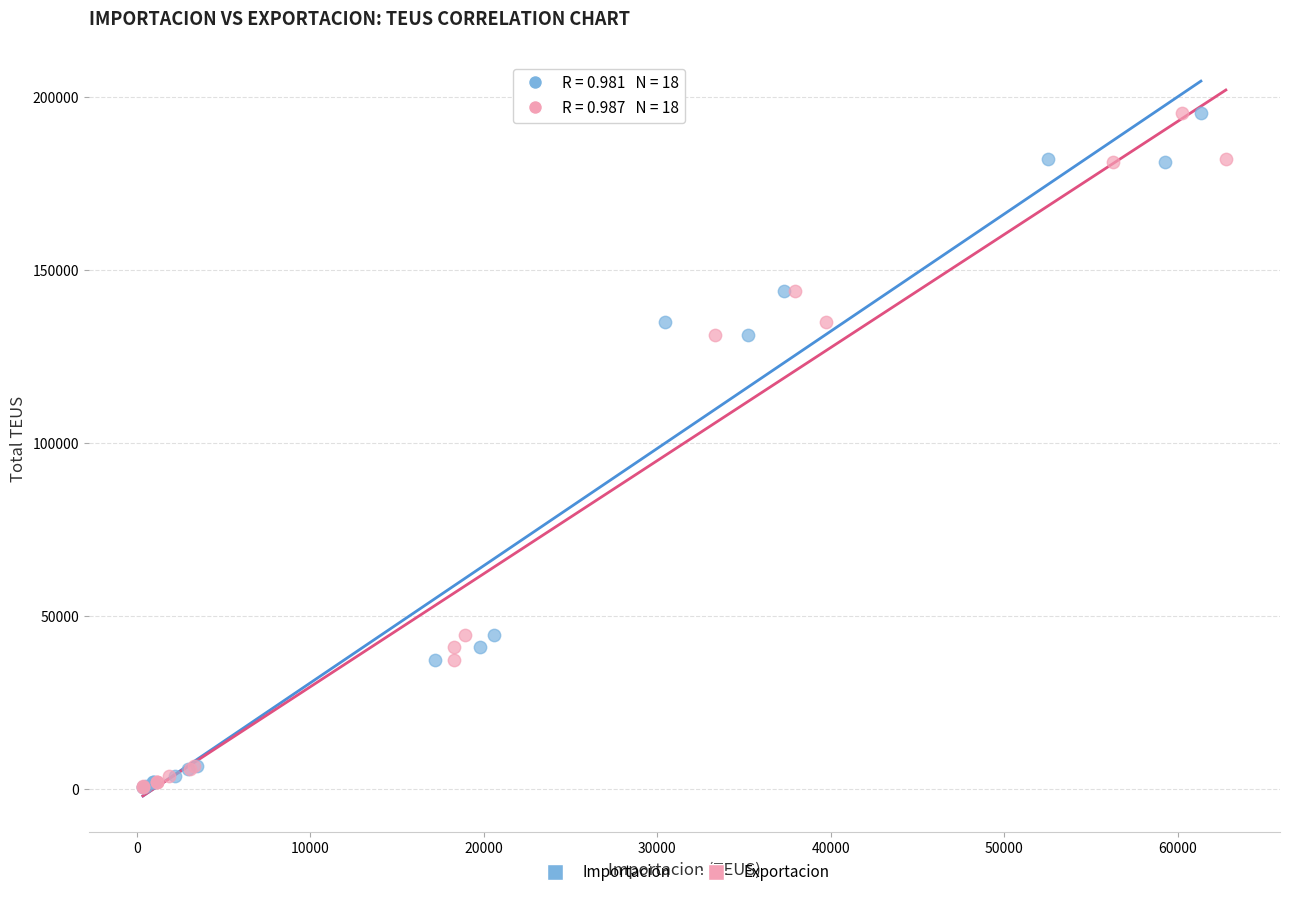

What are all the series names shown in the legend?

Importacion, Exportacion